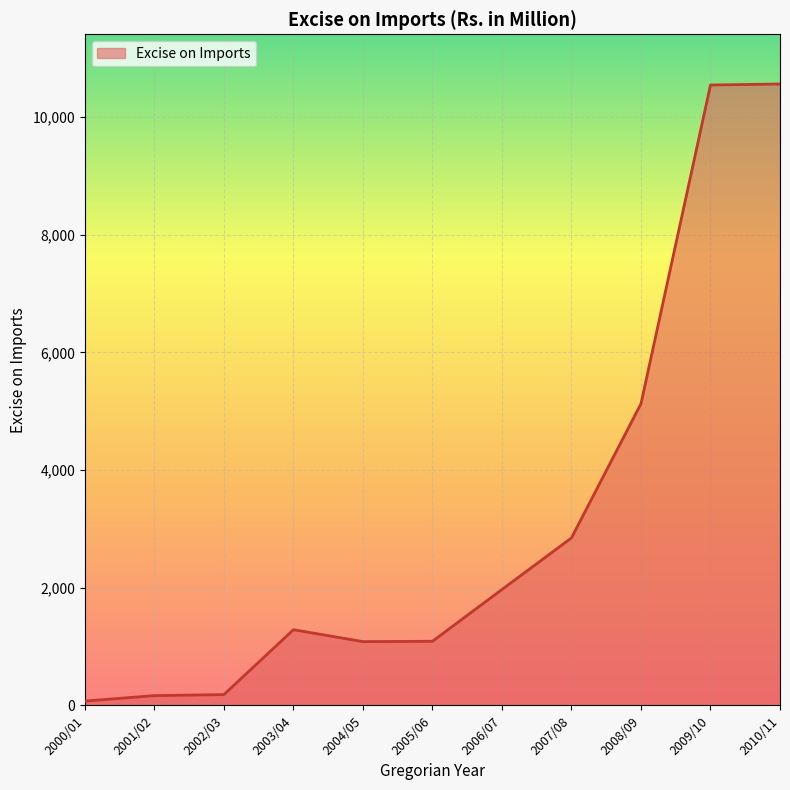

What is the average value?

3176.4